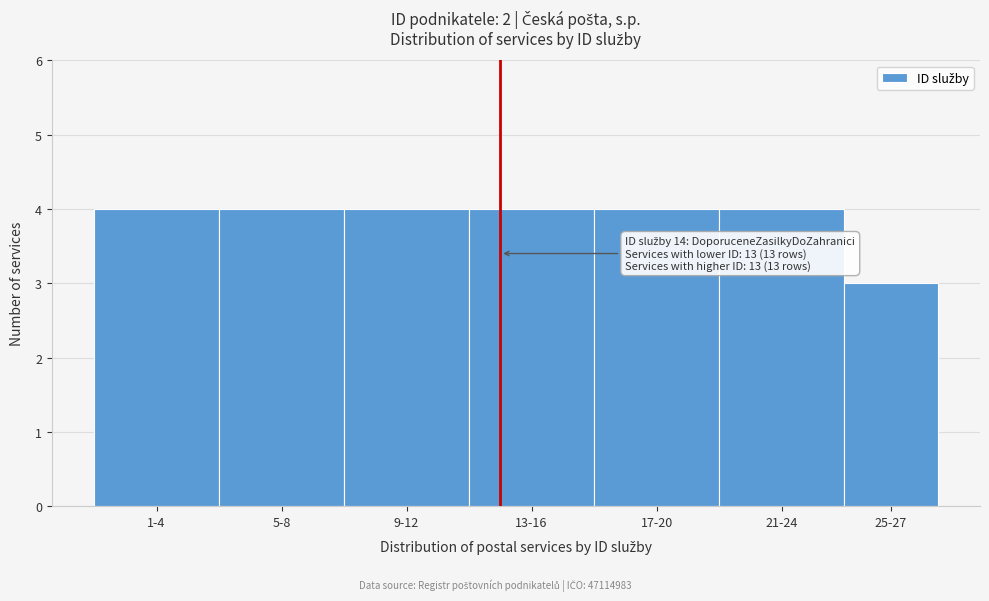

Reading left to right, what are all the values shown in this chart?

1-4=4	5-8=4	9-12=4	13-16=4	17-20=4	21-24=4	25-27=3